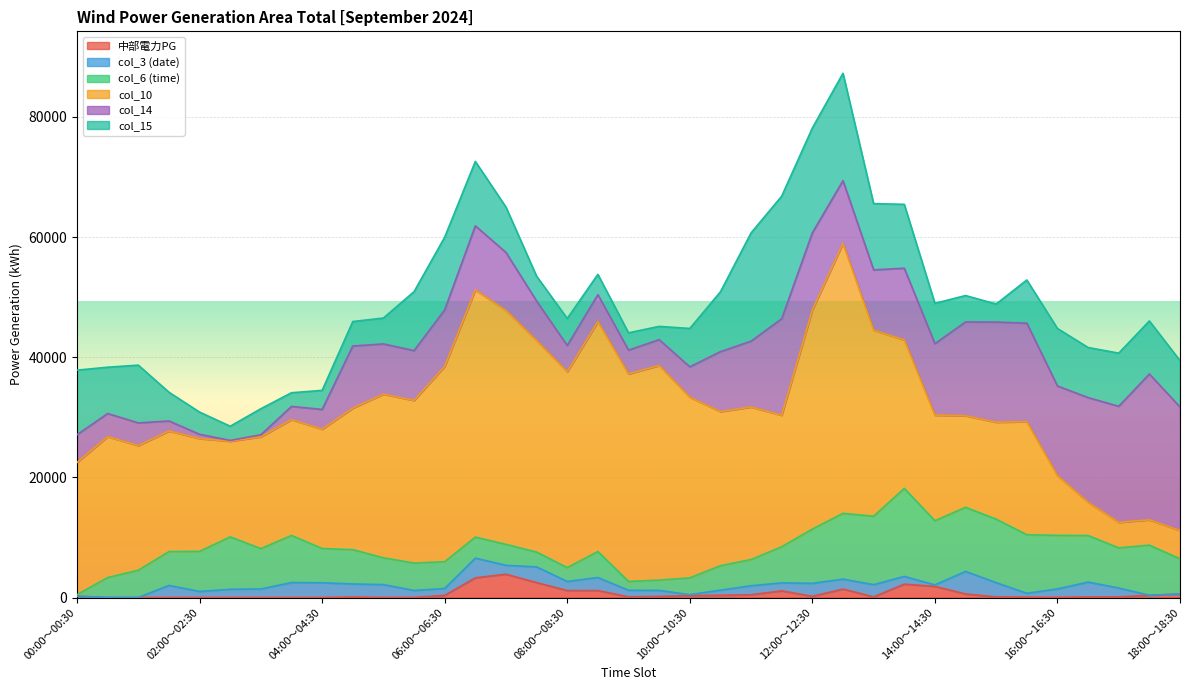

How many data points in 中部電力PG are above 190?

18